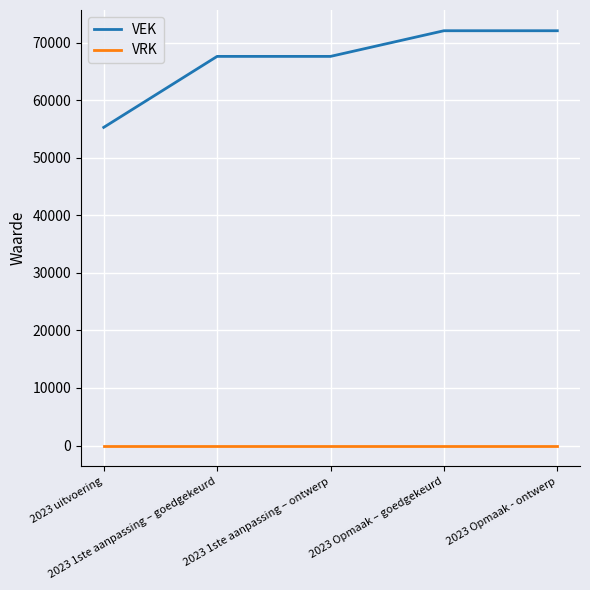

Does the chart display data point markers on the line(s)?

No